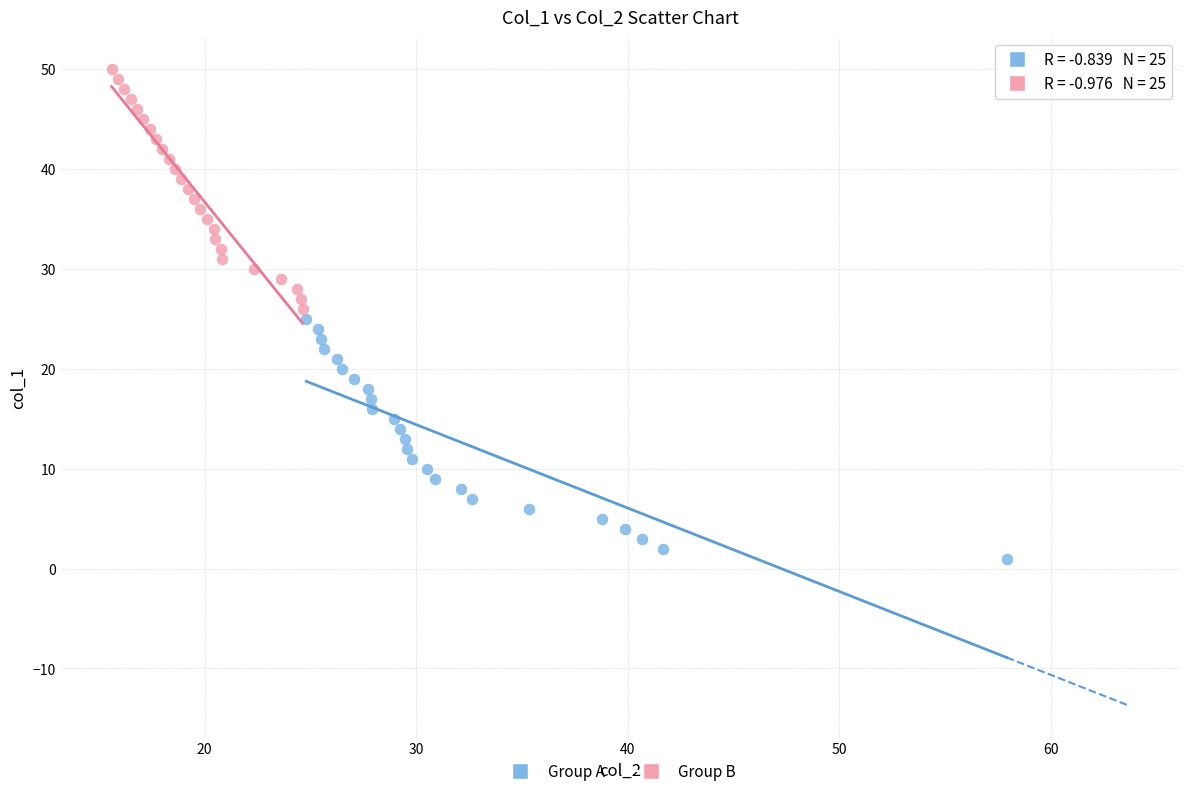

Which series reaches the minimum Y coordinate?

Group A